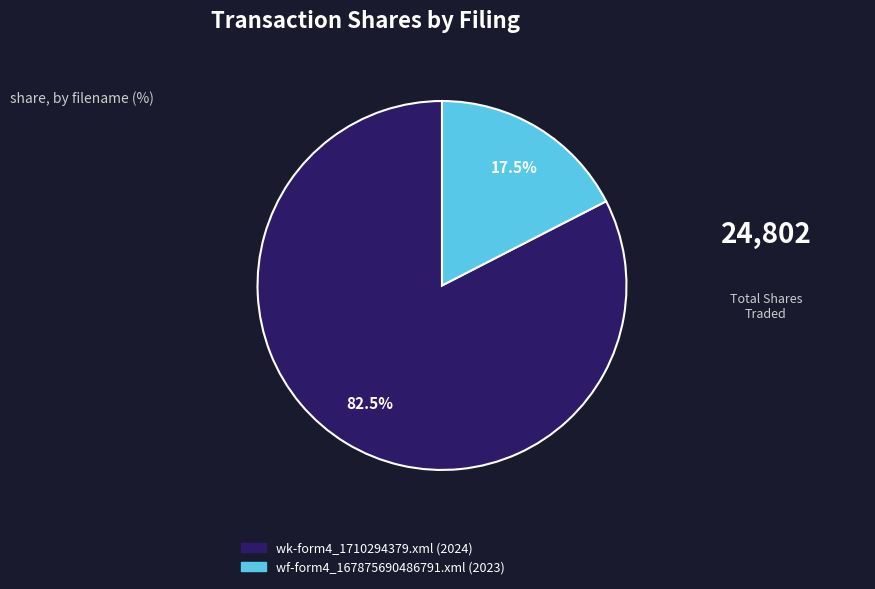

Rank the categories by value from lowest to highest.

wf-form4_167875690486791.xml, wk-form4_1710294379.xml